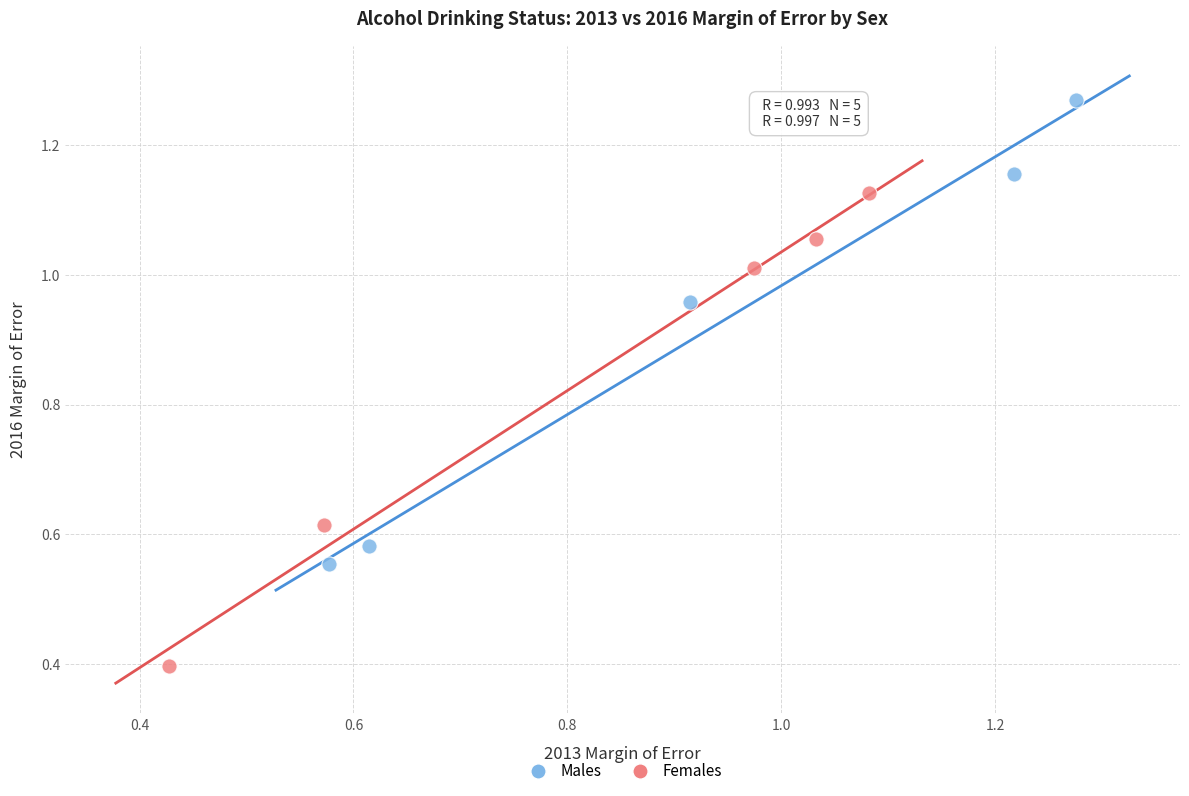

Which series contains the lowest Y value?

Females